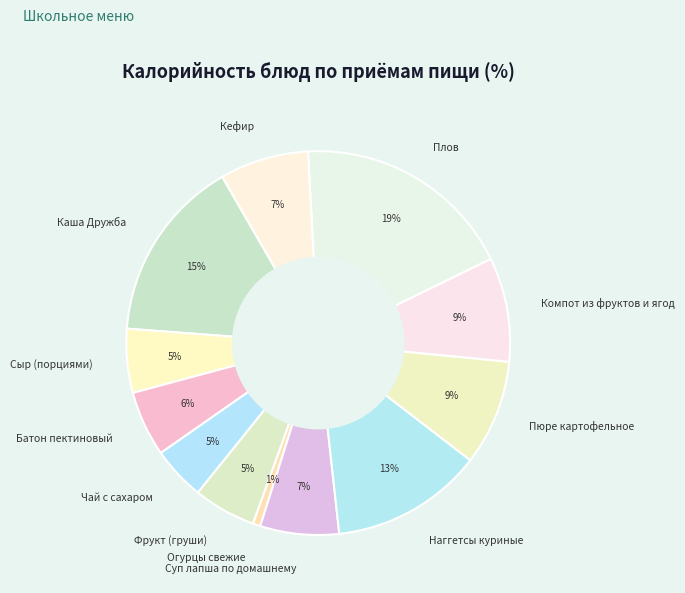

Do Суп лапша по домашнему and Кефир together represent more than half of the pie?

No